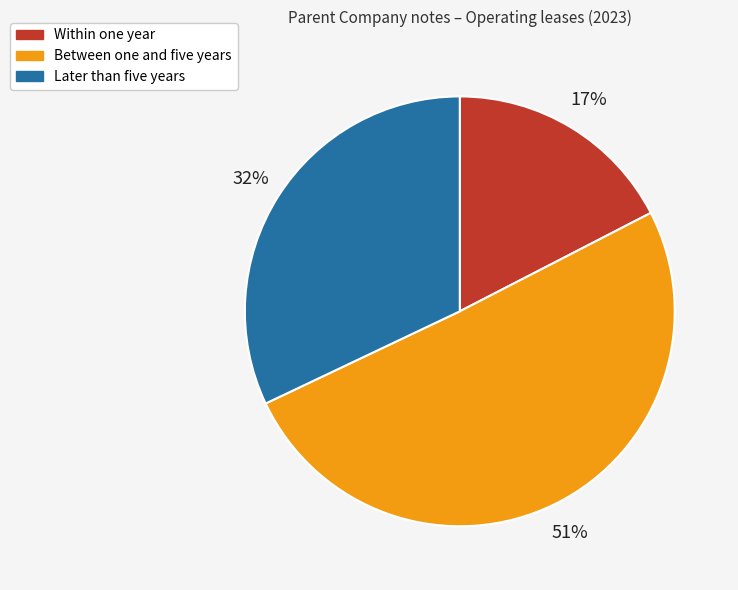

Which has a higher value, Within one year or Later than five years?

Later than five years